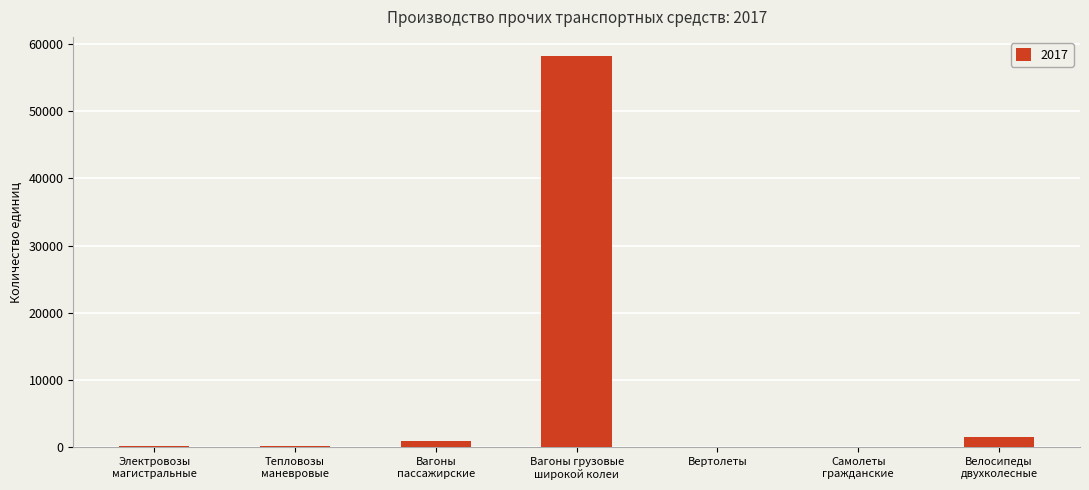

The value at Вагоны грузовые
широкой колеи is 58100. True or false?

True